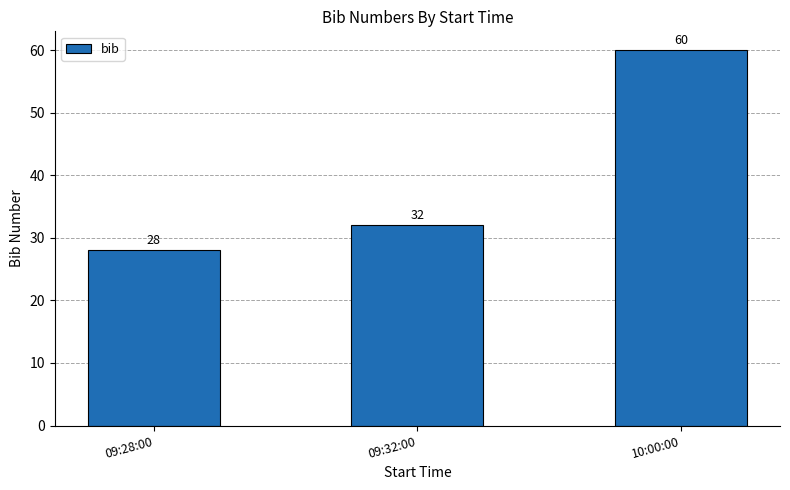

Where is the data nearest to the value 44?

09:32:00